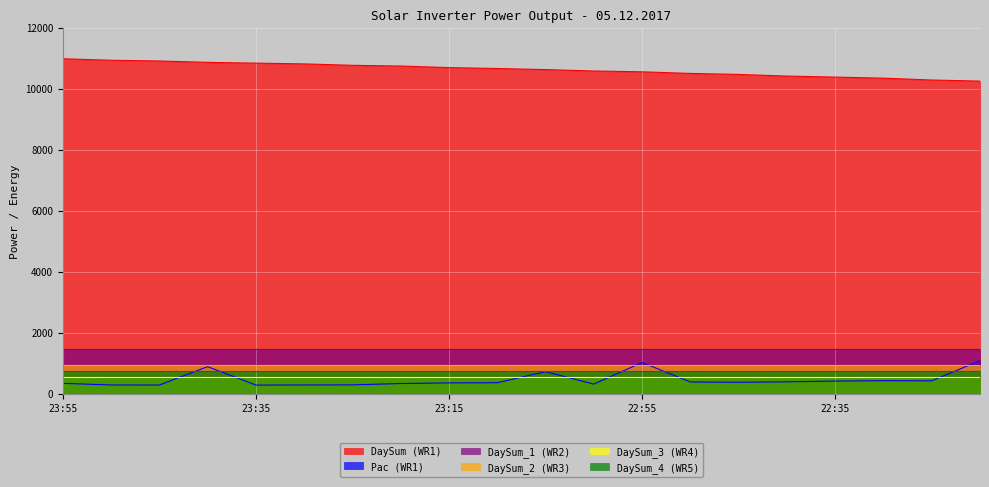

What is the spread (max minus min) of values at 23:00?

10262